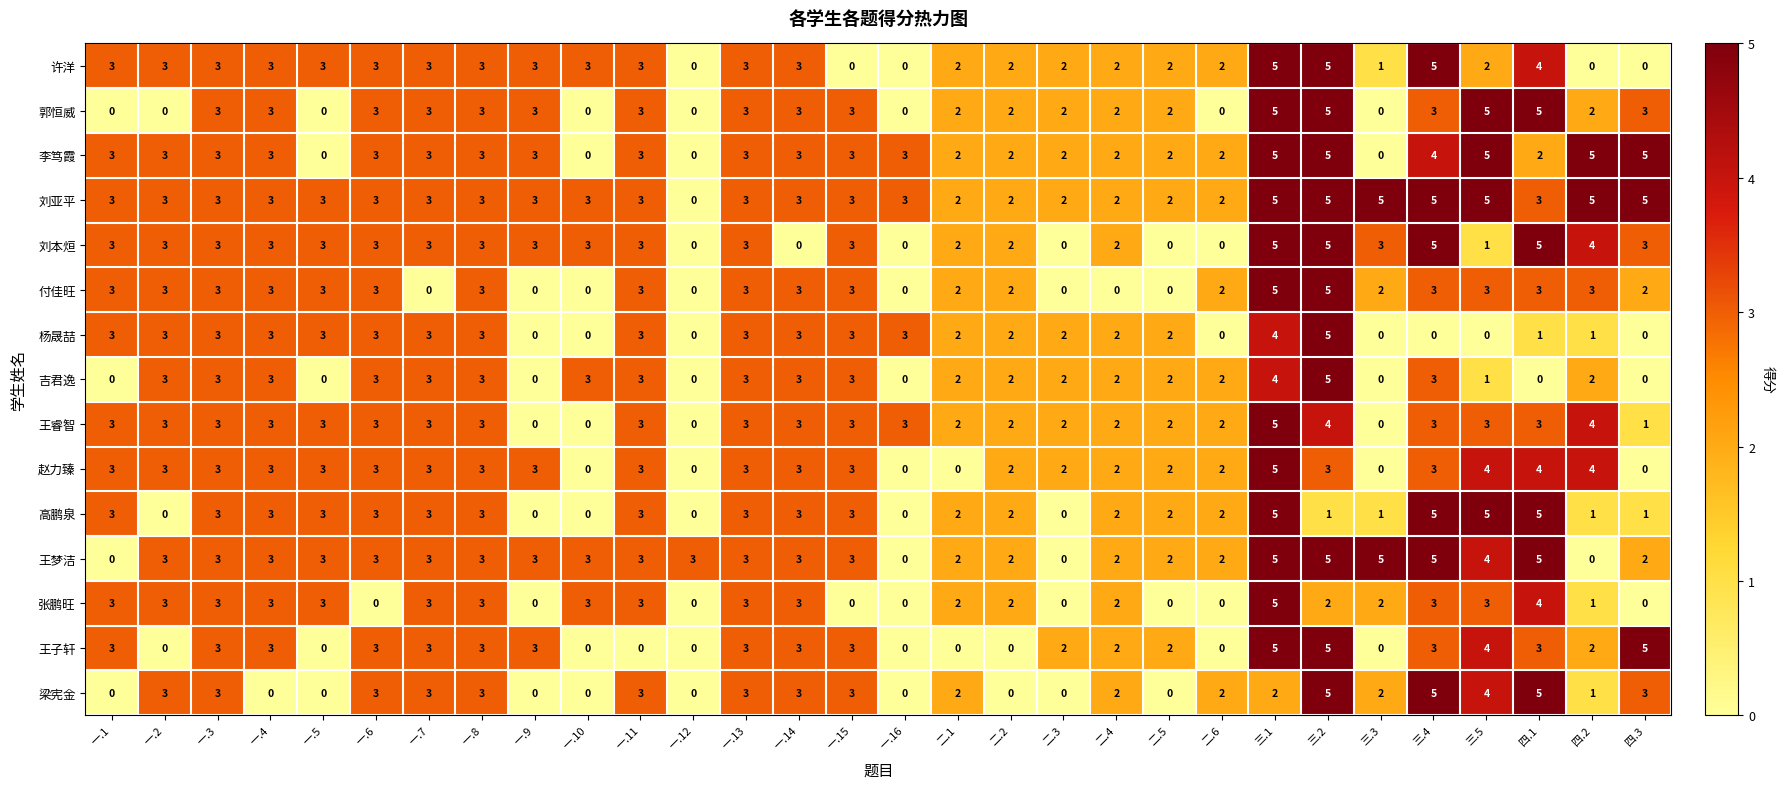

What is the maximum value shown in the chart?

5